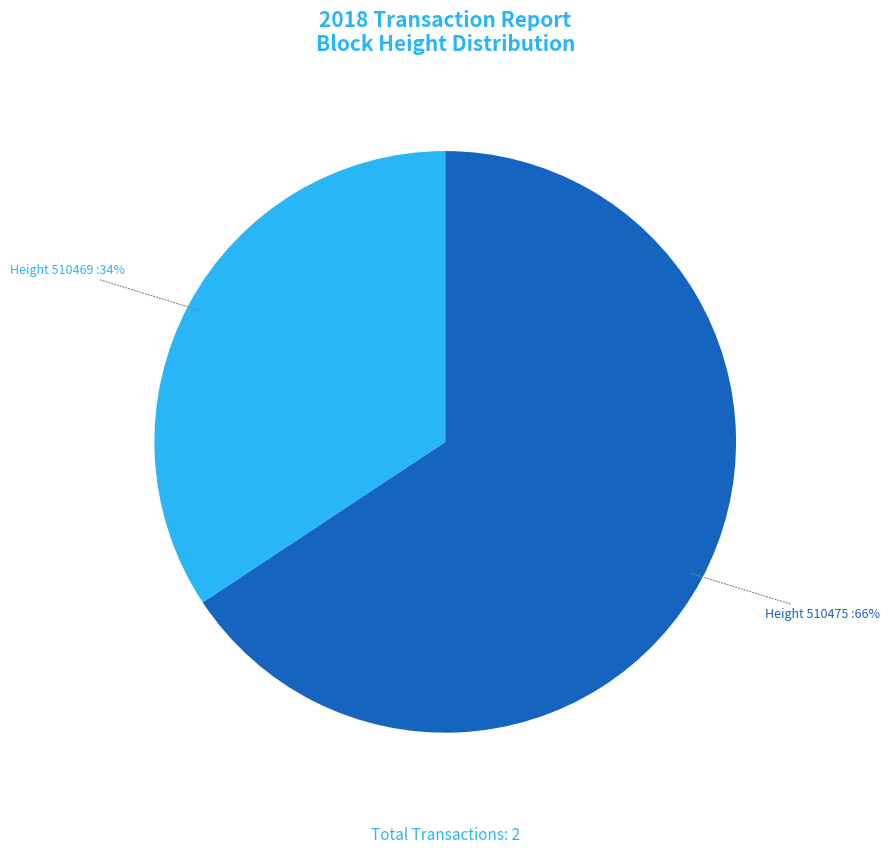

Which category has the smallest portion of the pie?

Height 510469